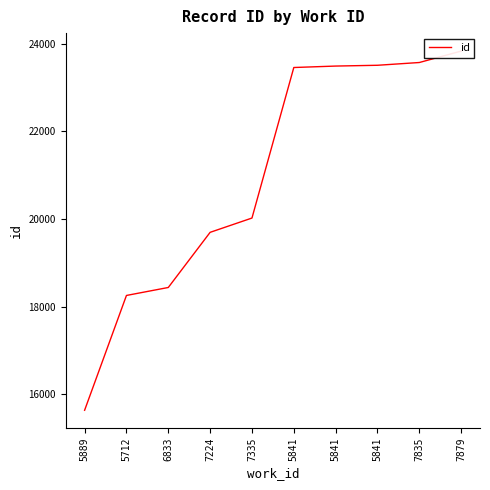

What is the approximate value at 5841, to the nearest 50?

23500